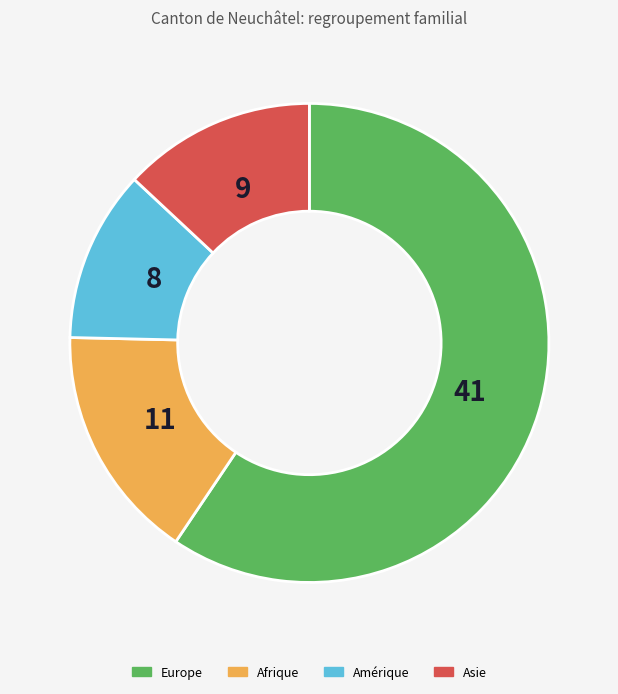

Count the number of slices in the pie.

4